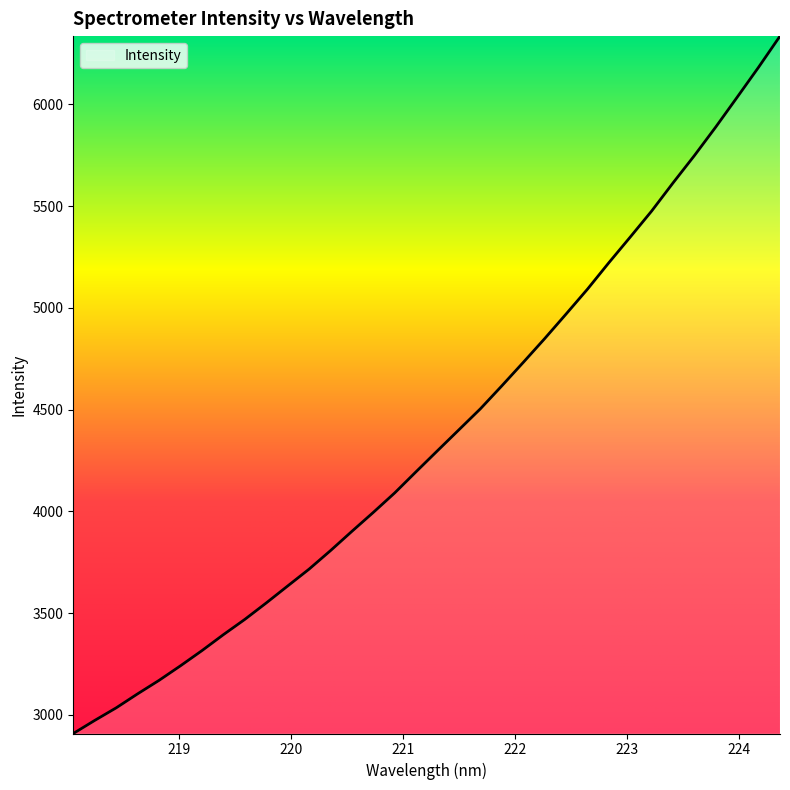

What is the greatest value displayed?

6335.8